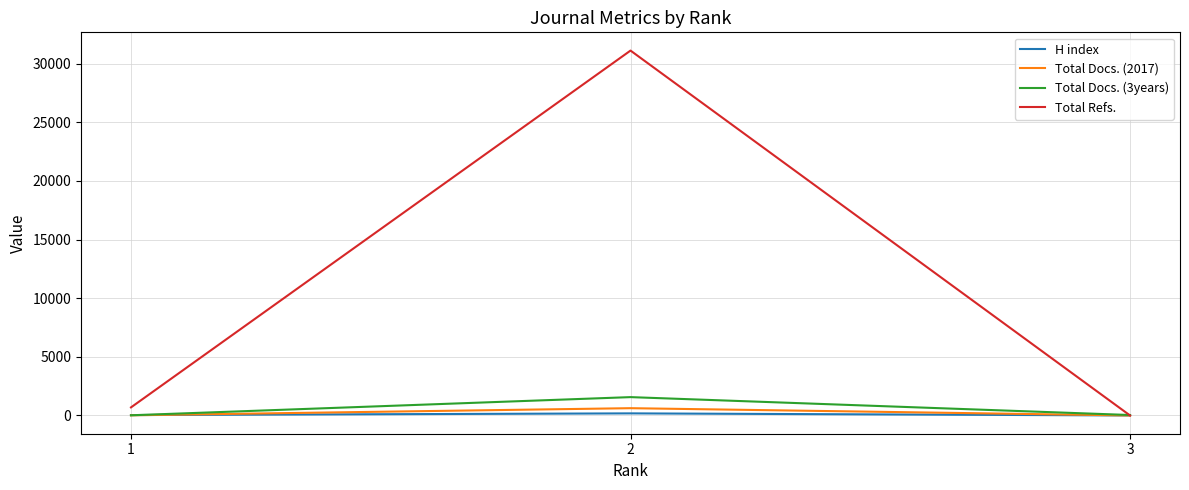

Which series changed the most between 2 and 3?

Total Refs.